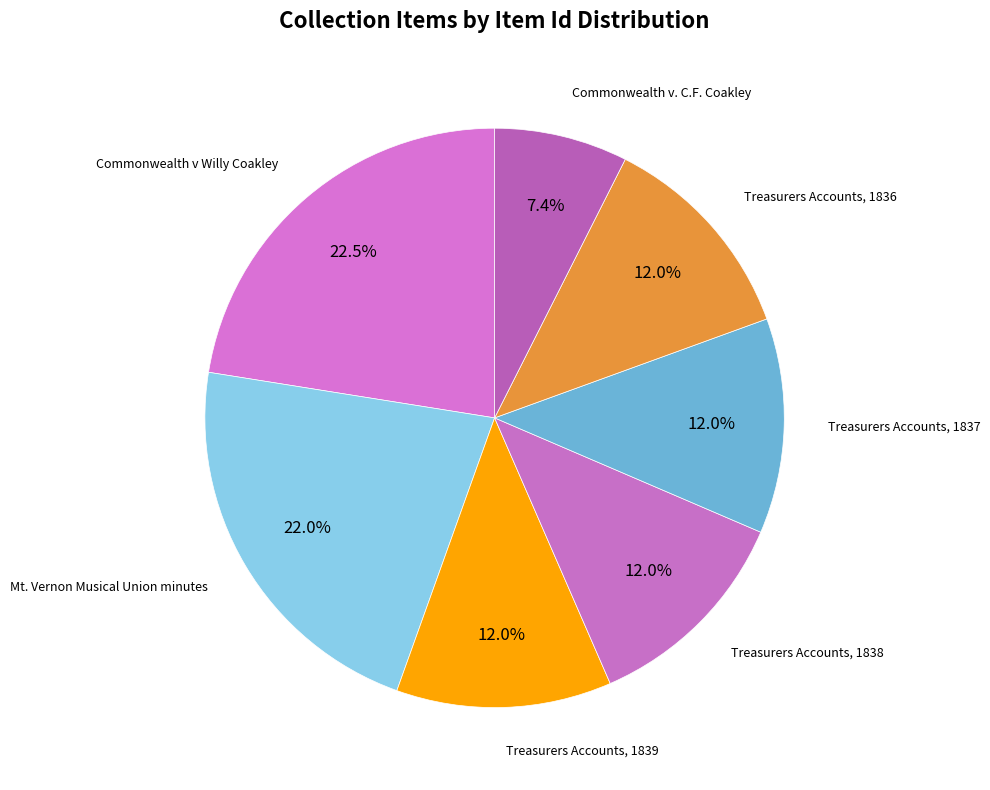

Count the number of slices in the pie.

7